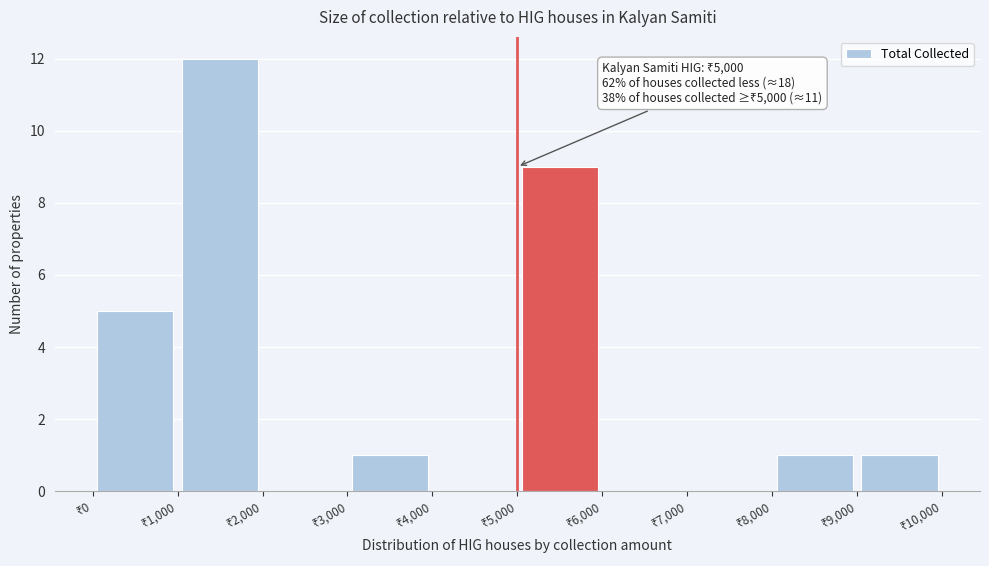

Which range on the x-axis has the tallest bar?

1000 to 2000